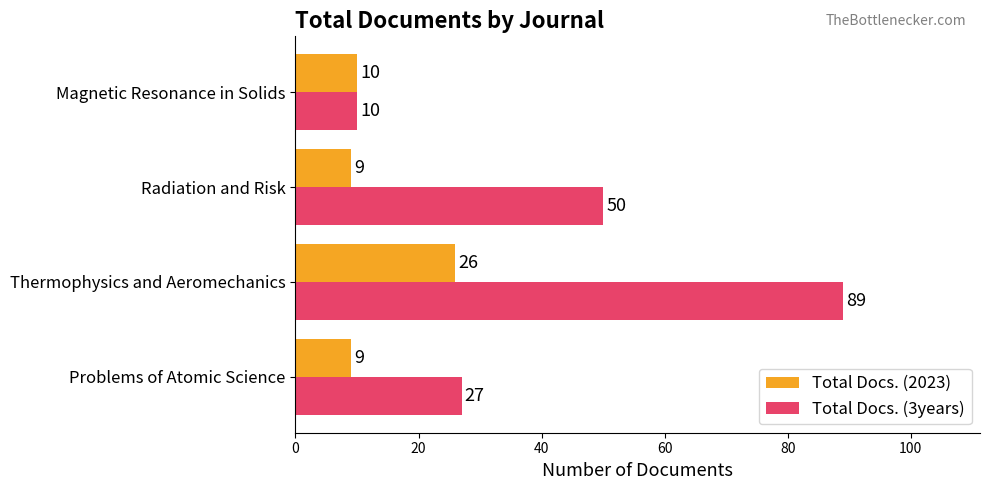

What is the total value across all series at Radiation and Risk?

59